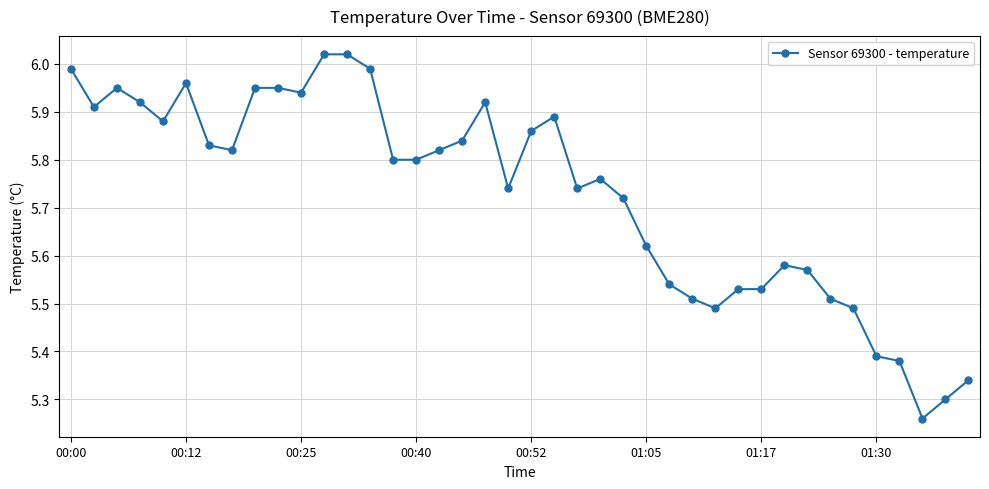

True or false: the data has more than 0 interior local peaks.

True